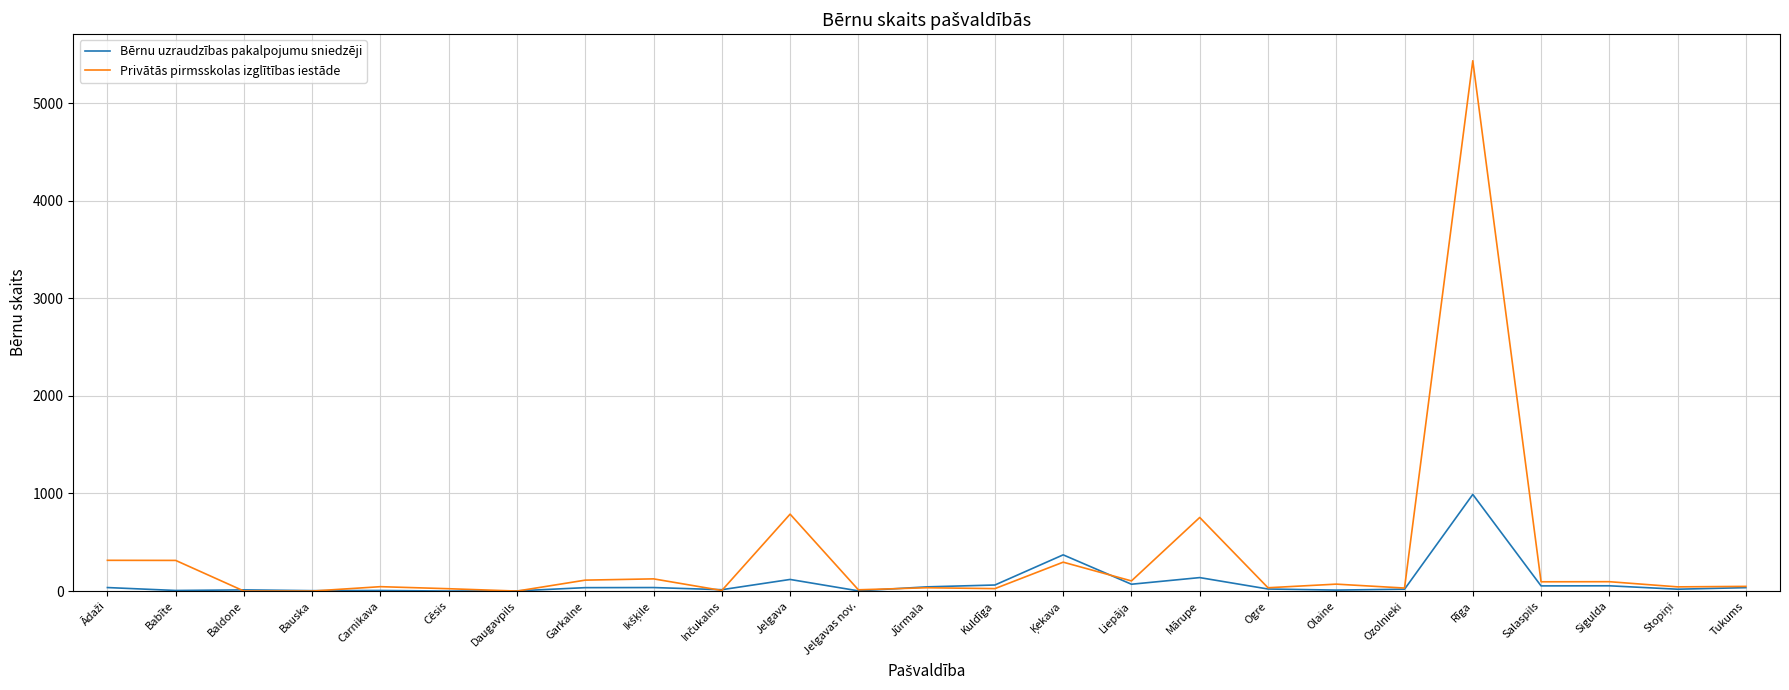

Rank the series by their maximum value, from lowest to highest.

Bērnu uzraudzības pakalpojumu sniedzēji, Privātās pirmsskolas izglītības iestāde